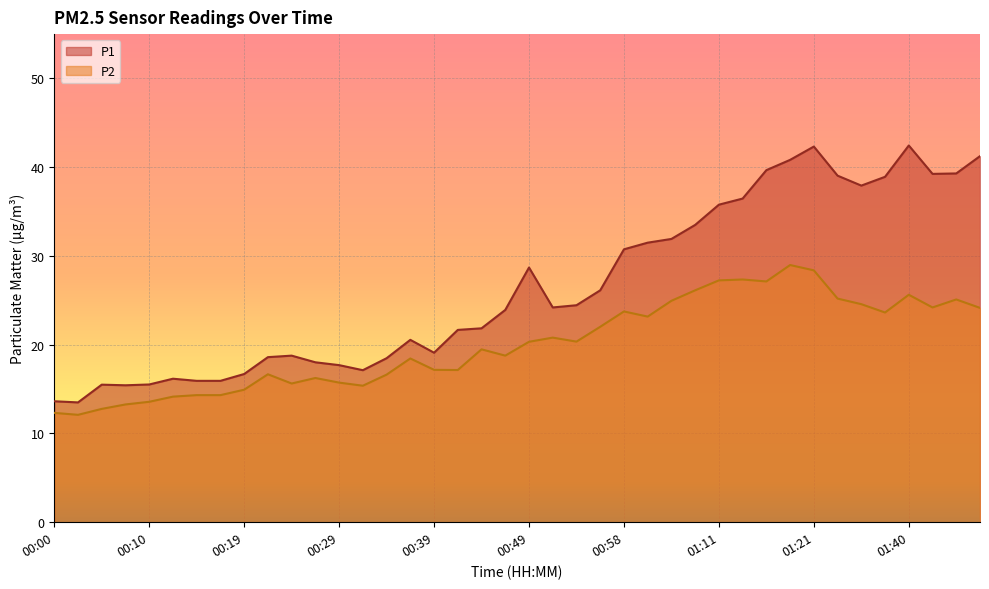

What is the sum of all P1 values?

1058.5